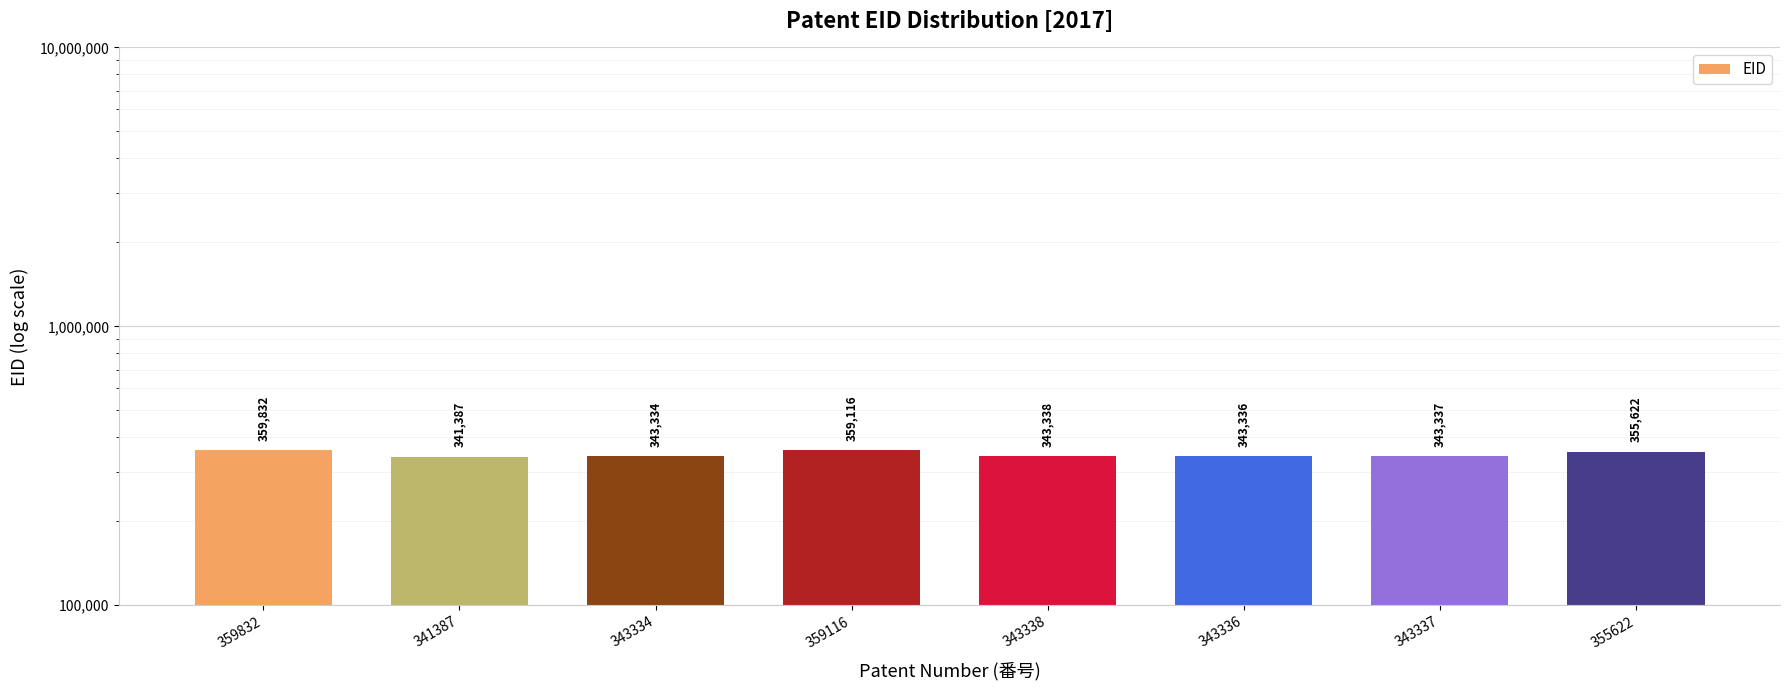

Is it true that the value at 343338 is 190963?

False